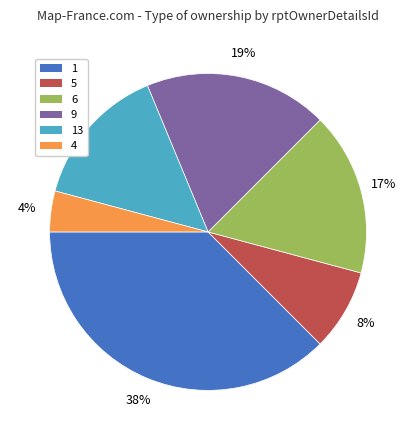

Is there a majority slice in this chart?

No